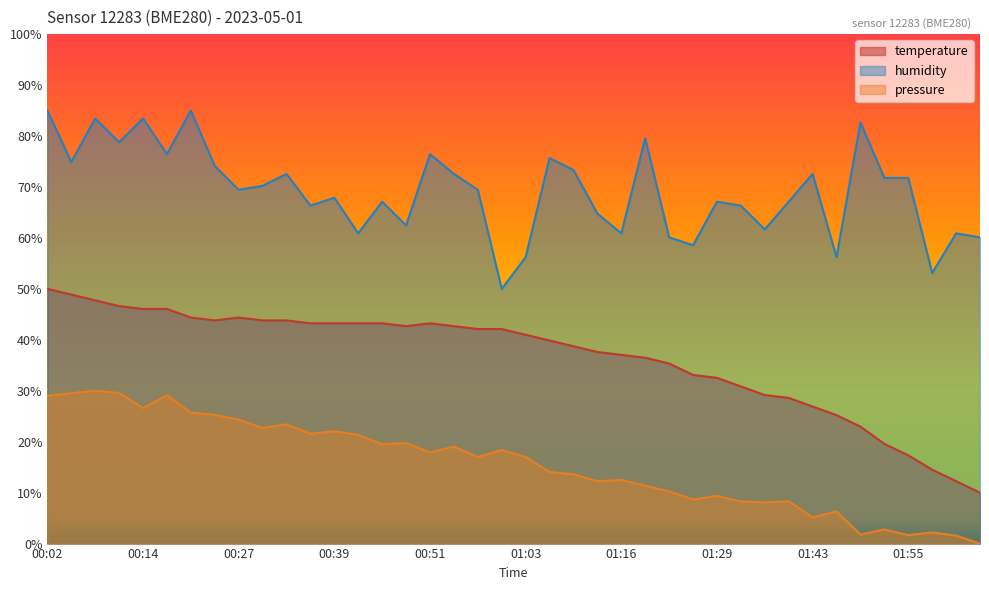

What is the label of the 23rd point from the right?

00:54